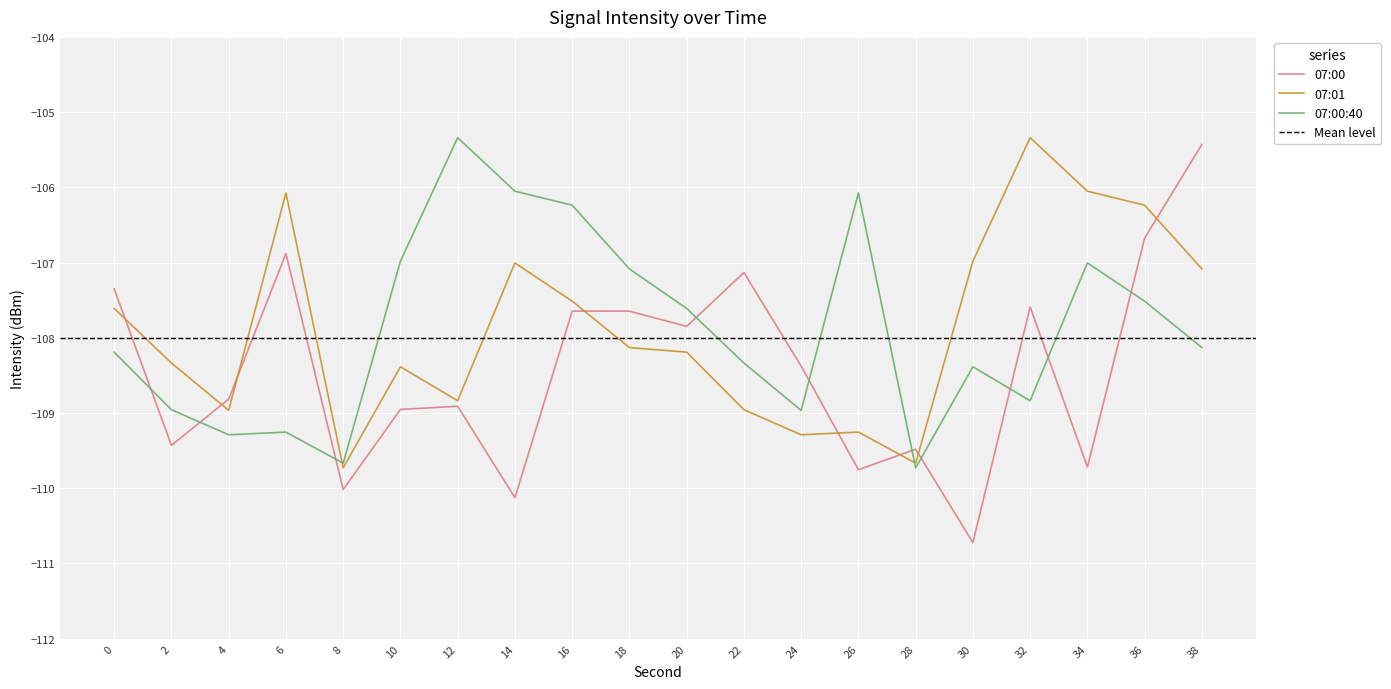

How many series are shown in this chart?

3